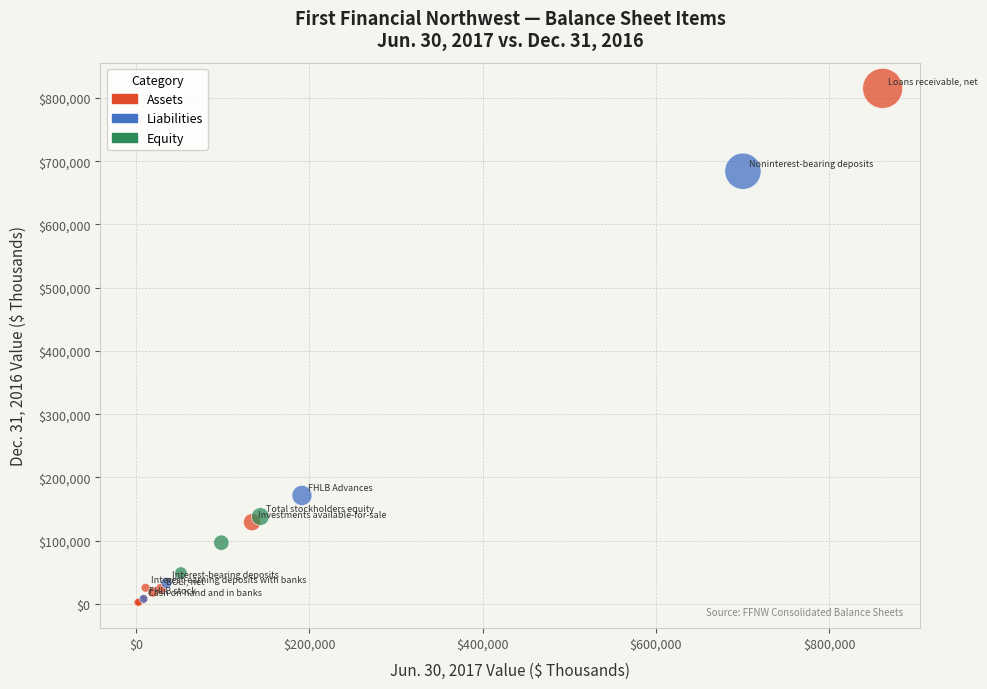

Which series has the widest spread of Y values?

Assets